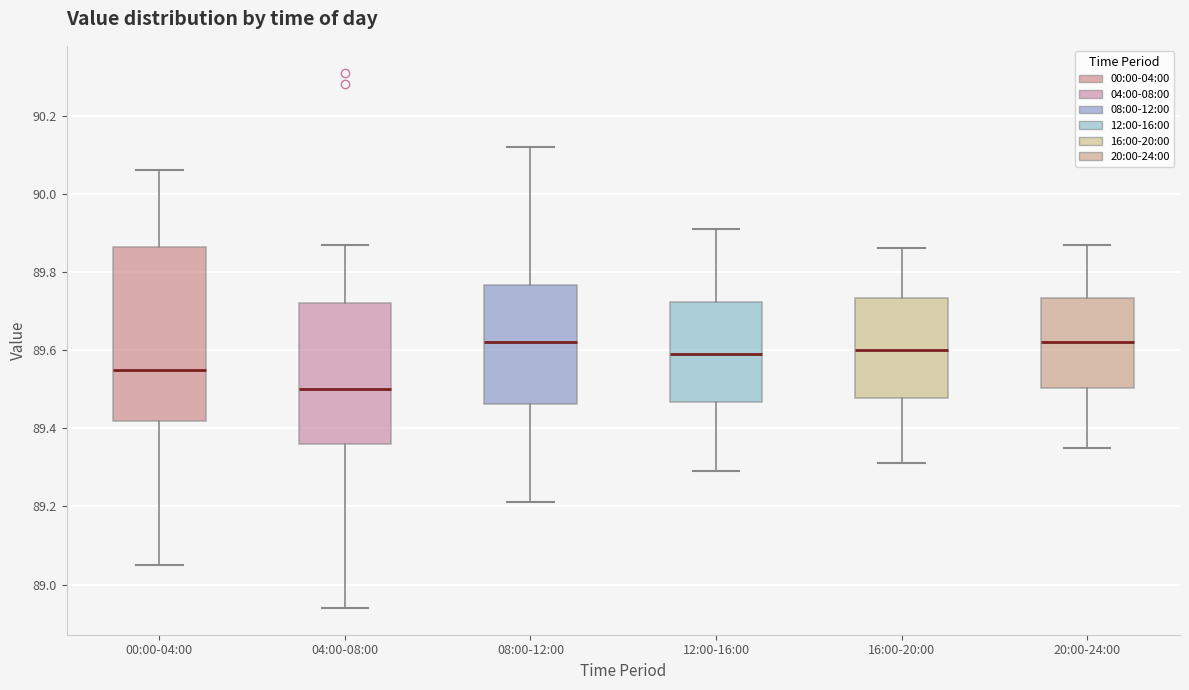

Where is the lower edge of the box for 04:00-08:00 on the y-axis? The values are not printed on the chart, so give them approximately, as read against the axis.

89.36